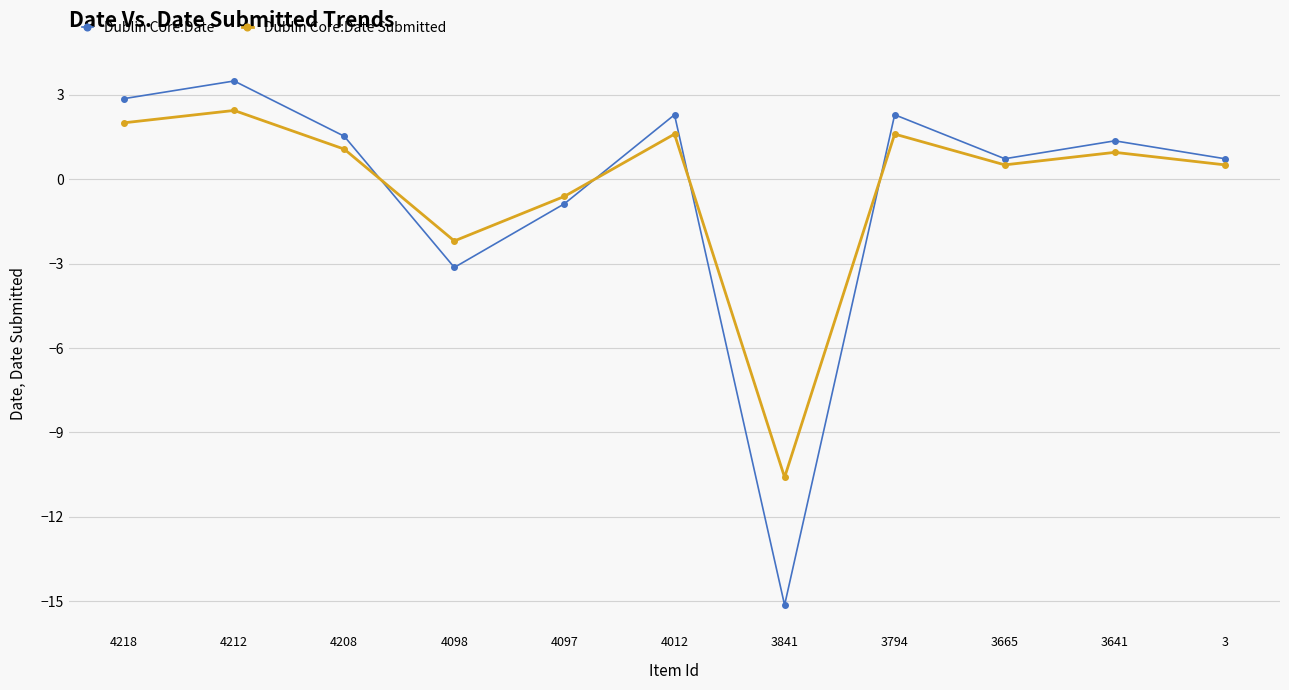

What are all the series names shown in the legend?

Dublin Core:Date, Dublin Core:Date Submitted